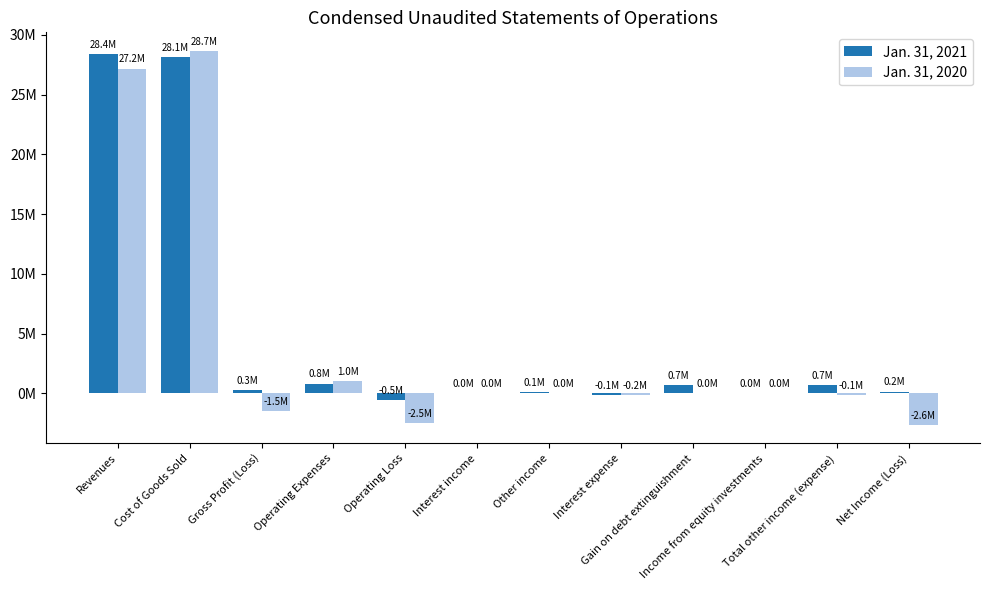

Rank the series by their maximum value, from highest to lowest.

Jan. 31, 2020, Jan. 31, 2021